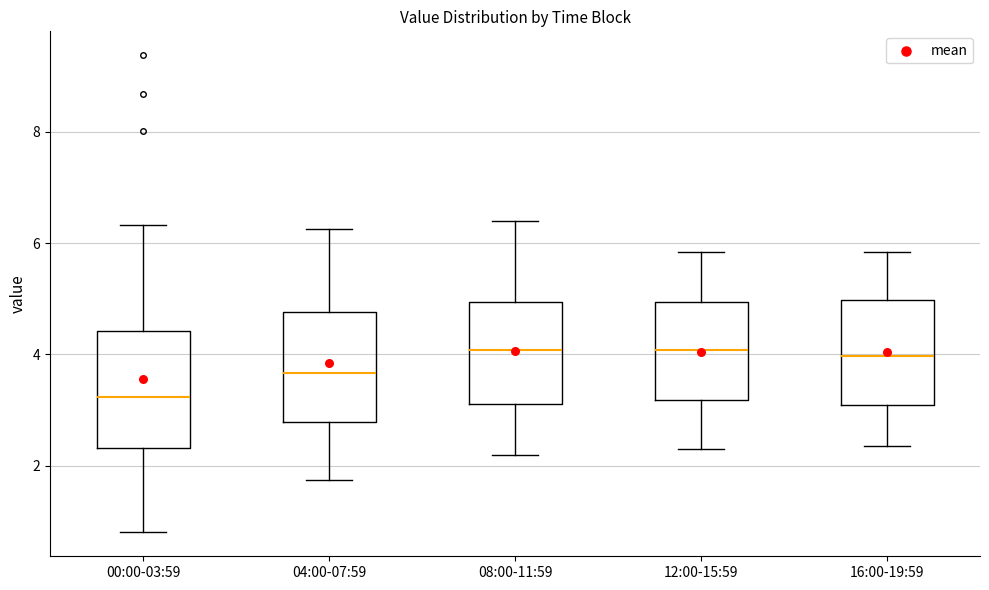

Reading left to right, transcribe this box plot: for each box, give where its median line is, the range the box spans, and where its two whiskers end, as read against the y-axis. The values are not printed on the chart, so give them approximately, as read against the axis.

00:00-03:59: median 3.2, box 2.4 to 4.4, whiskers 0.8 to 6.4
04:00-07:59: median 3.6, box 2.8 to 4.8, whiskers 1.8 to 6.2
08:00-11:59: median 4.0, box 3.2 to 5.0, whiskers 2.2 to 6.4
12:00-15:59: median 4.0, box 3.2 to 5.0, whiskers 2.4 to 5.8
16:00-19:59: median 4.0, box 3.0 to 5.0, whiskers 2.4 to 5.8